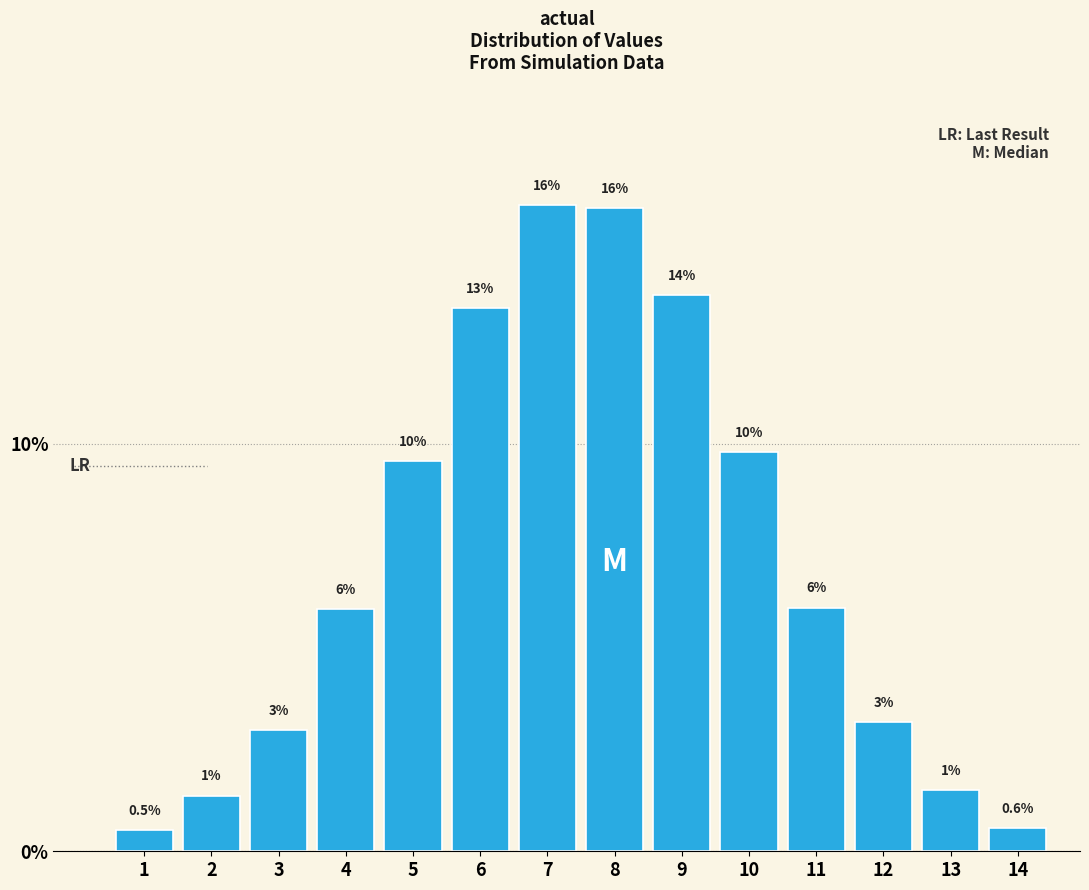

Does the chart contain any negative values?

No